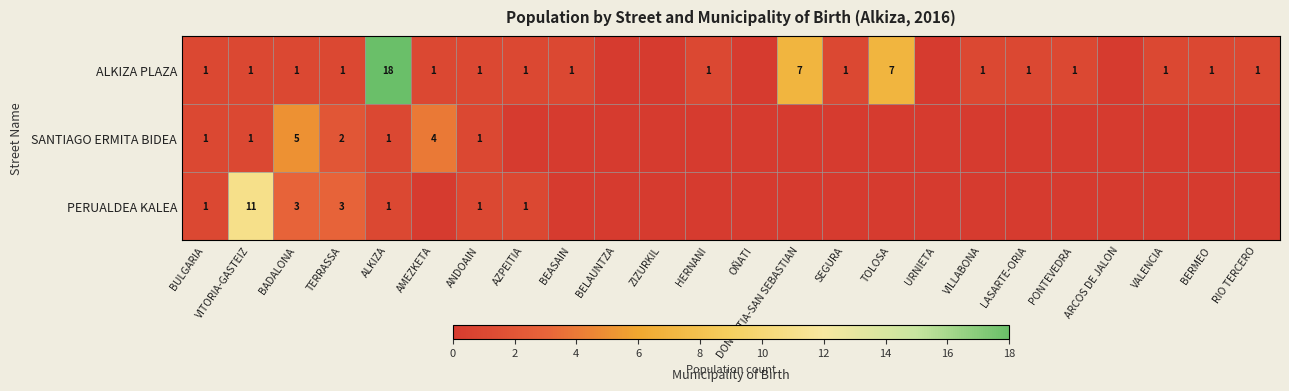

The value of ALKIZA PLAZA at AZPEITIA is 1. True or false?

True